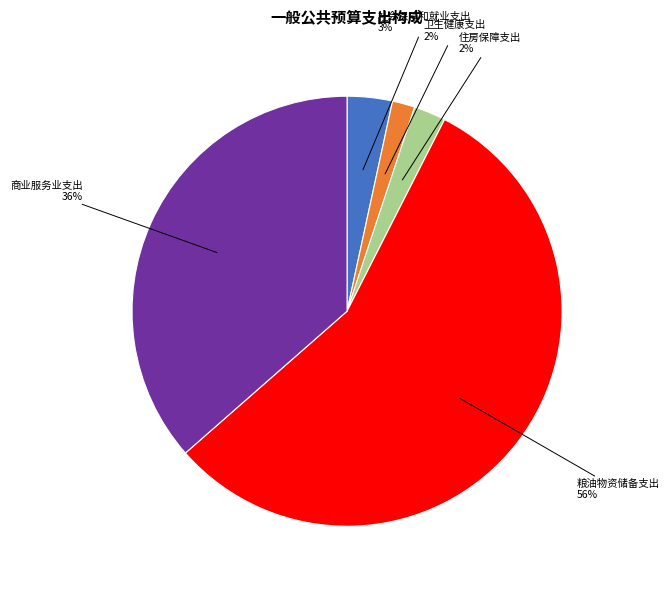

Which has a higher value, 粮油物资储备支出 or 商业服务业支出?

粮油物资储备支出